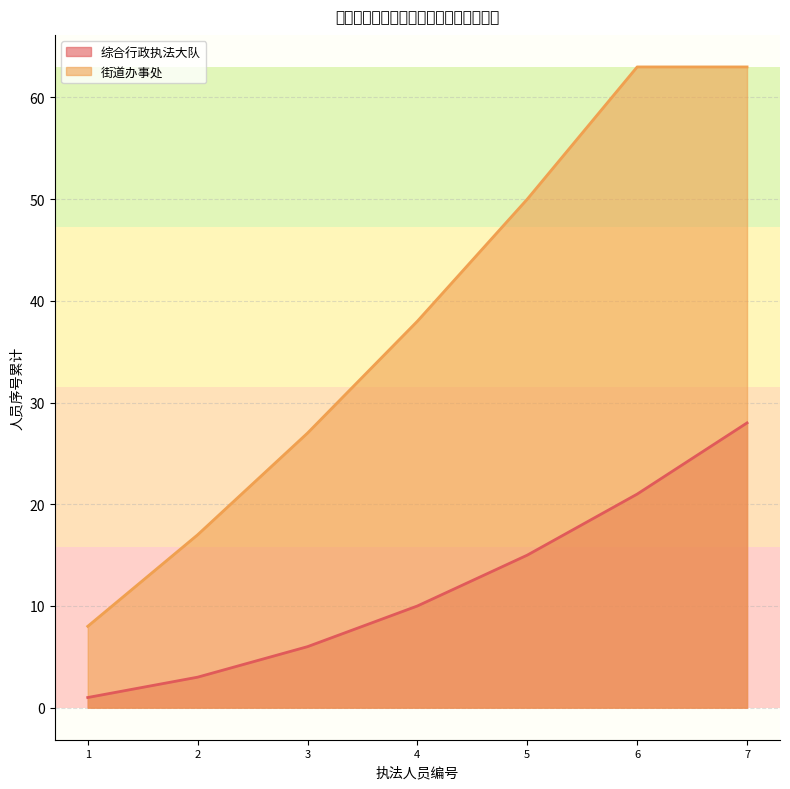

List the labels in order of value, largest first.

6, 7, 5, 4, 3, 2, 1